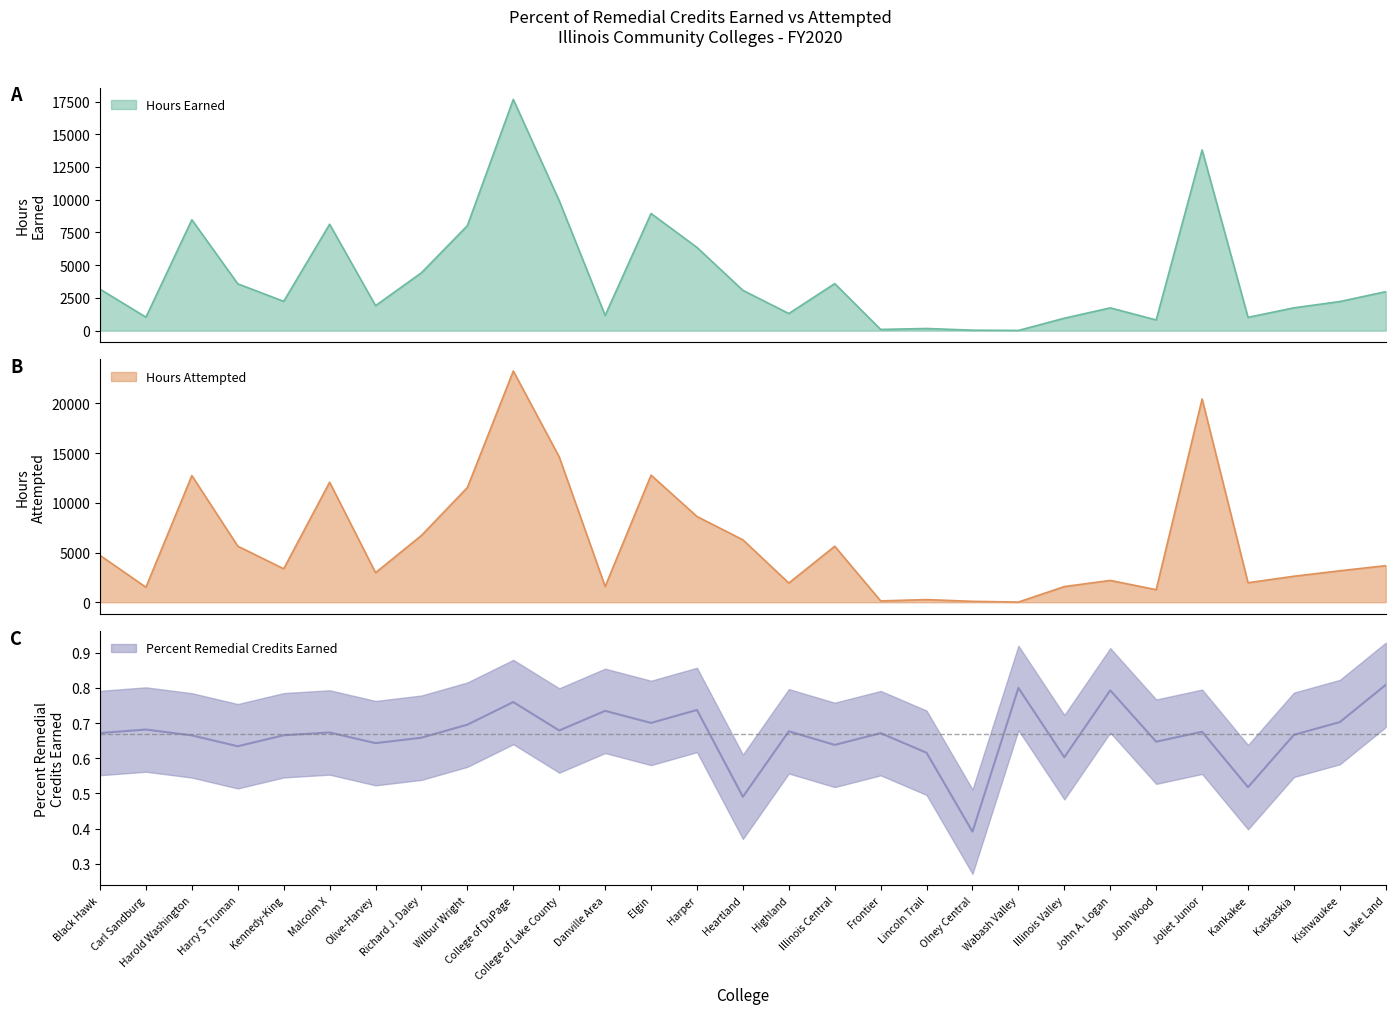

What position from the left is Harry S Truman?

4